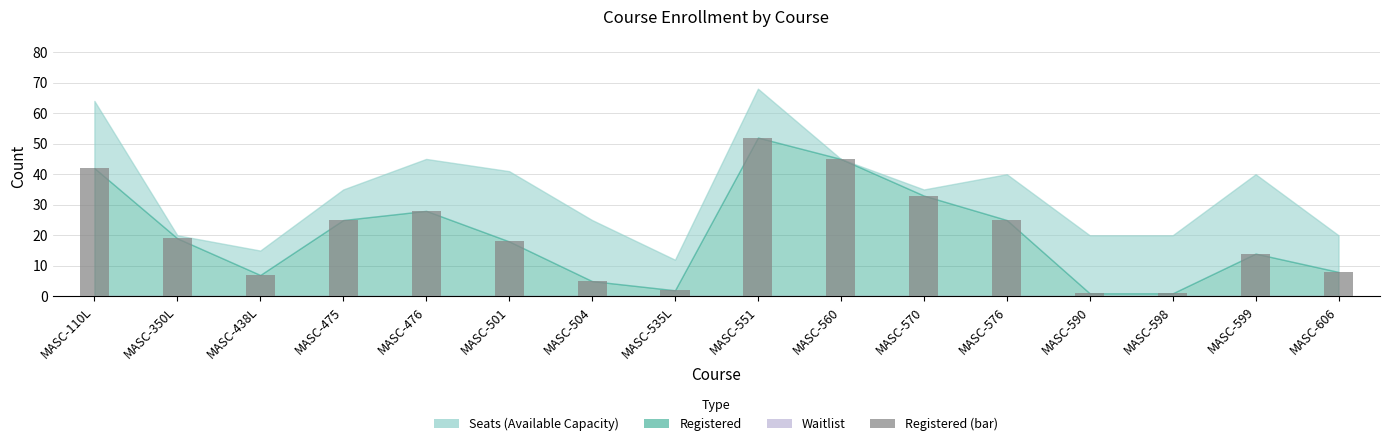

What is the sum of all values?

325